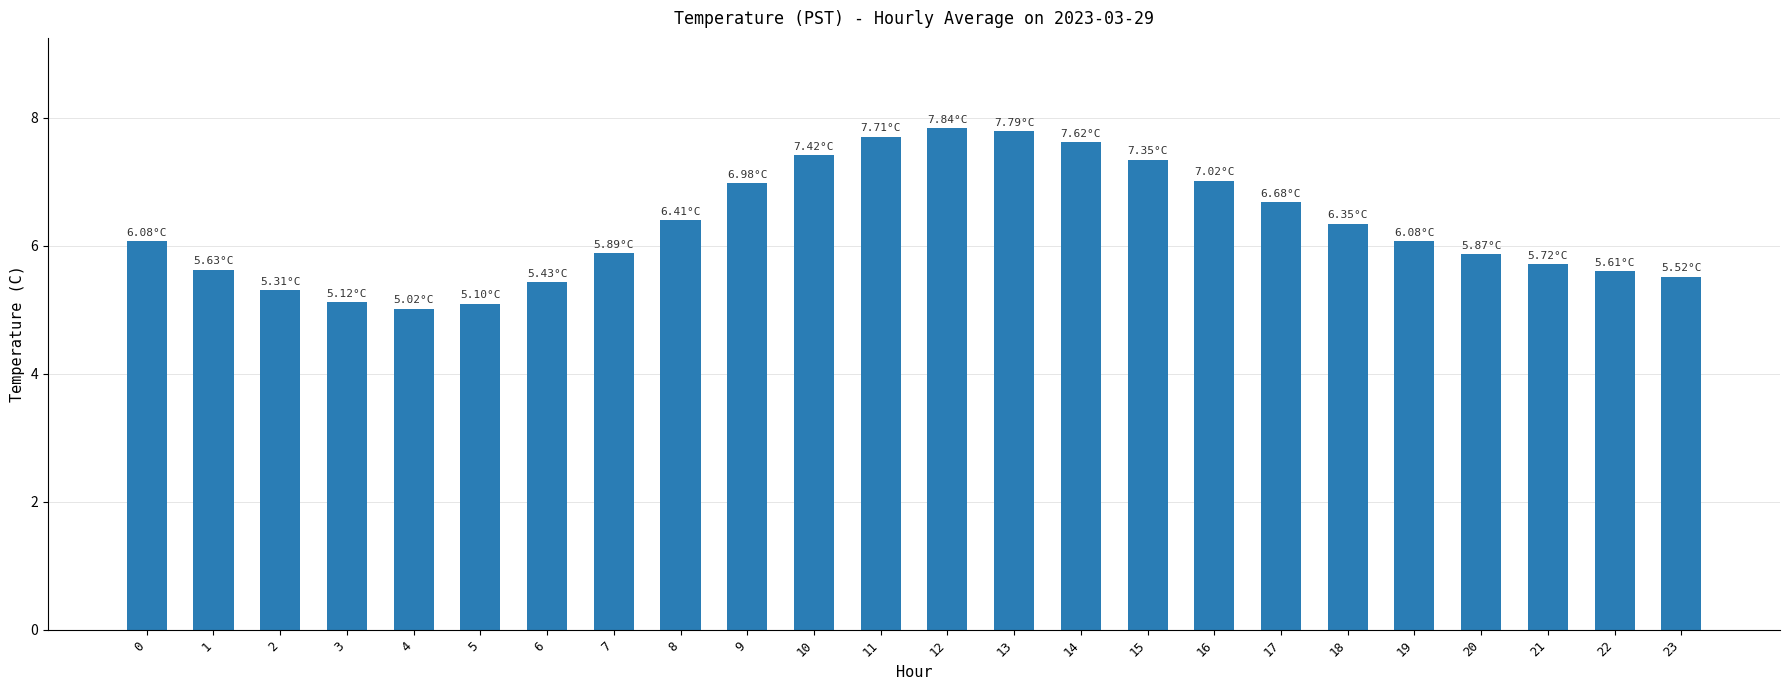

Count the number of data series in this chart.

1